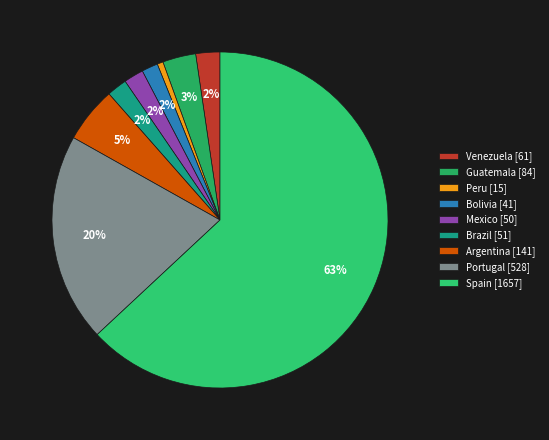

How many segments does this pie chart have?

9